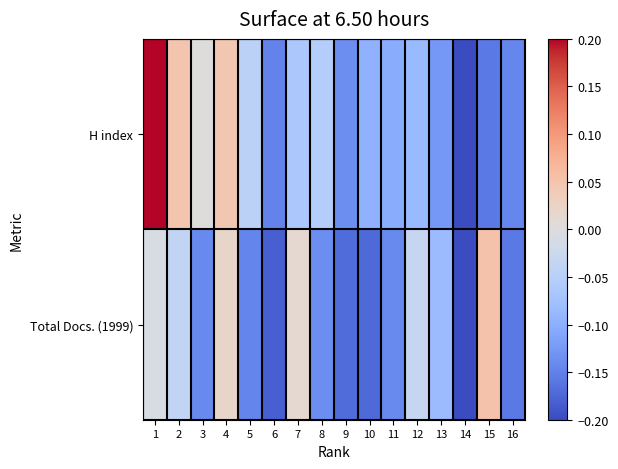

Rank the series by their maximum value, from lowest to highest.

Total Docs. (1999), H index